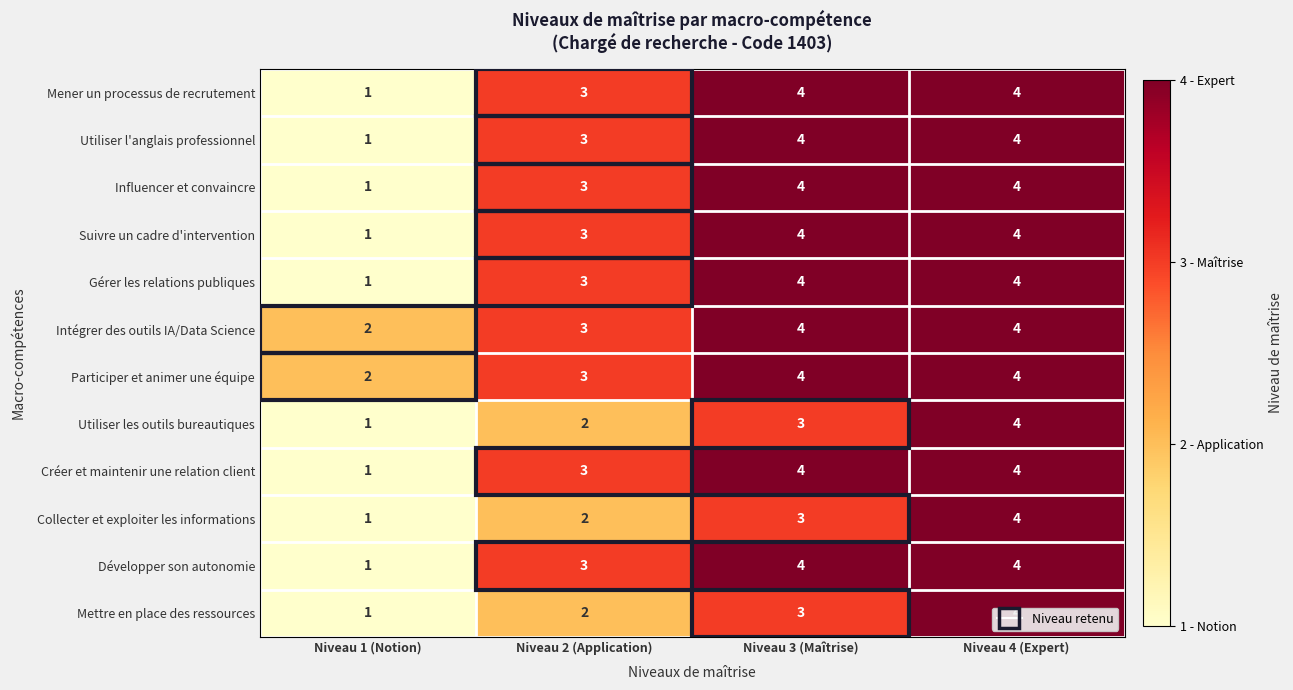

What value does the Utiliser l'anglais professionnel series have at Niveau 2 (Application)?

3